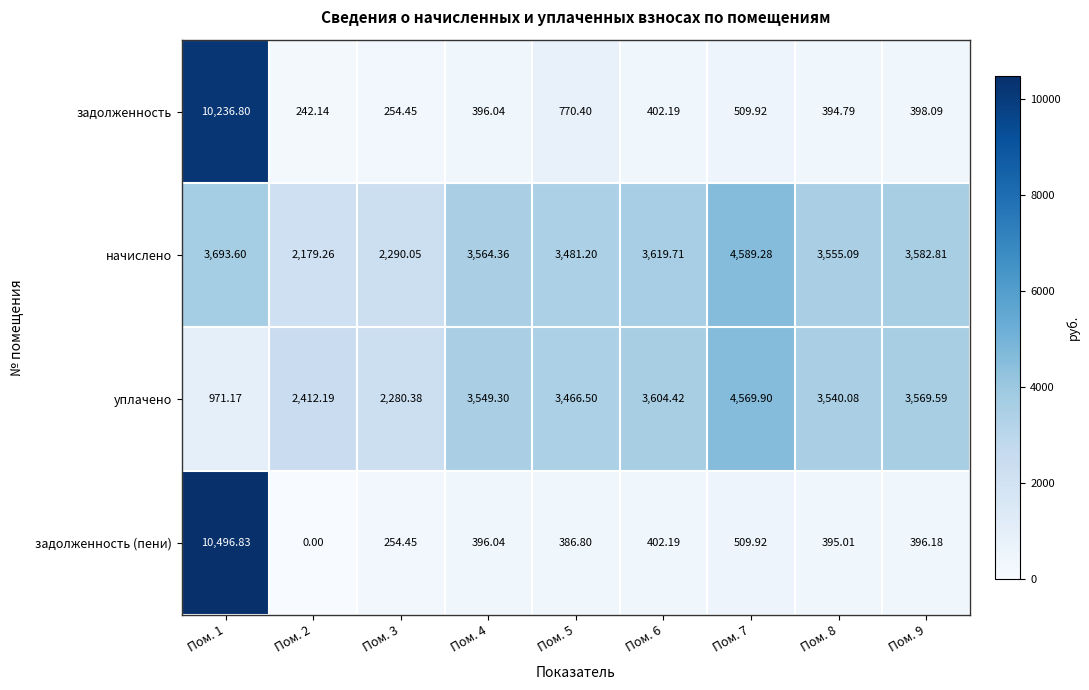

Rank the series by their maximum value, from highest to lowest.

задолженность (пени), задолженность, начислено, уплачено